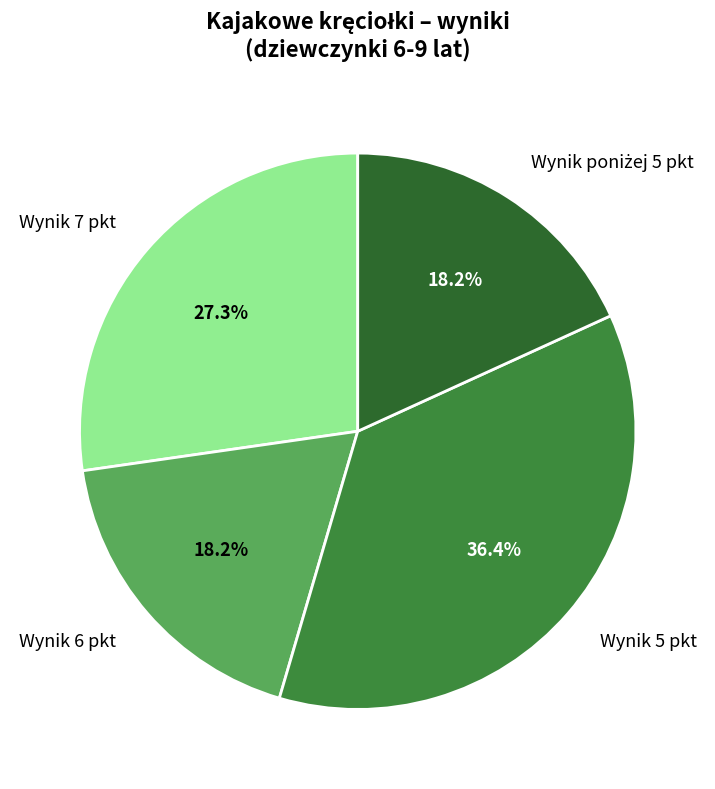

How many segments does this pie chart have?

4